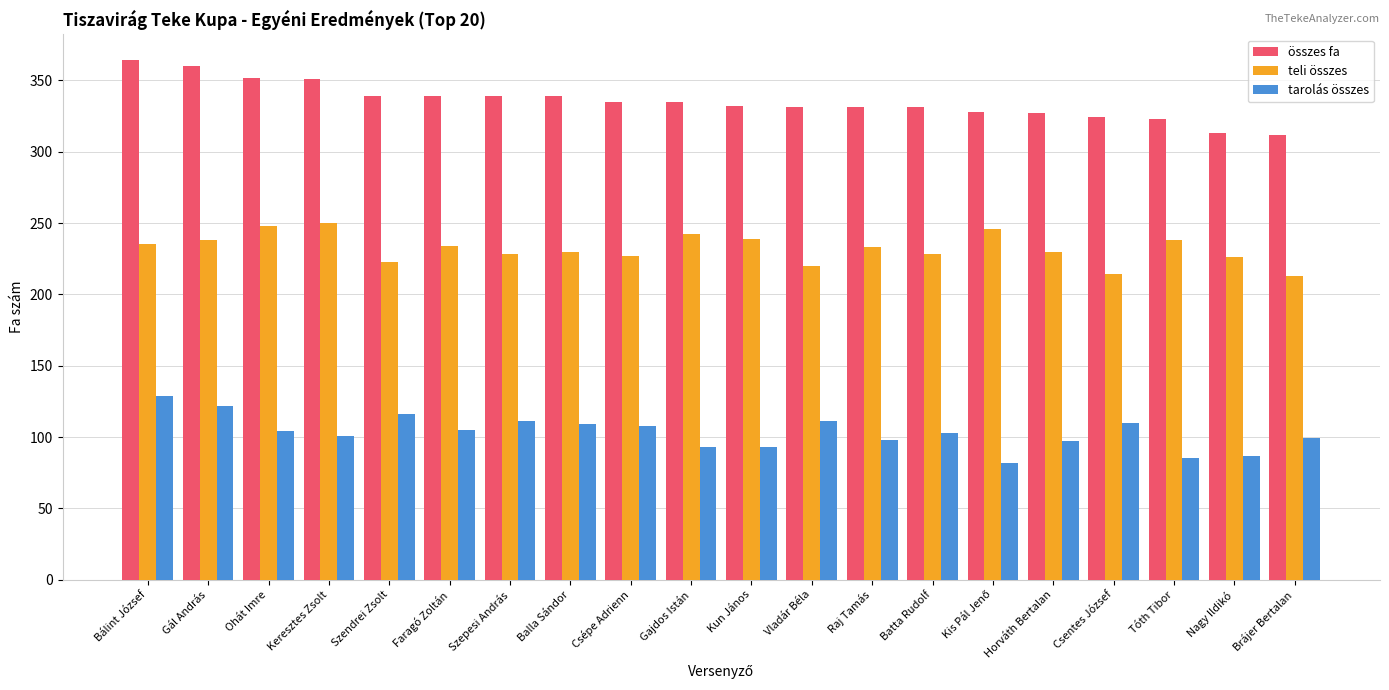

What is the minimum value shown in the chart?

82